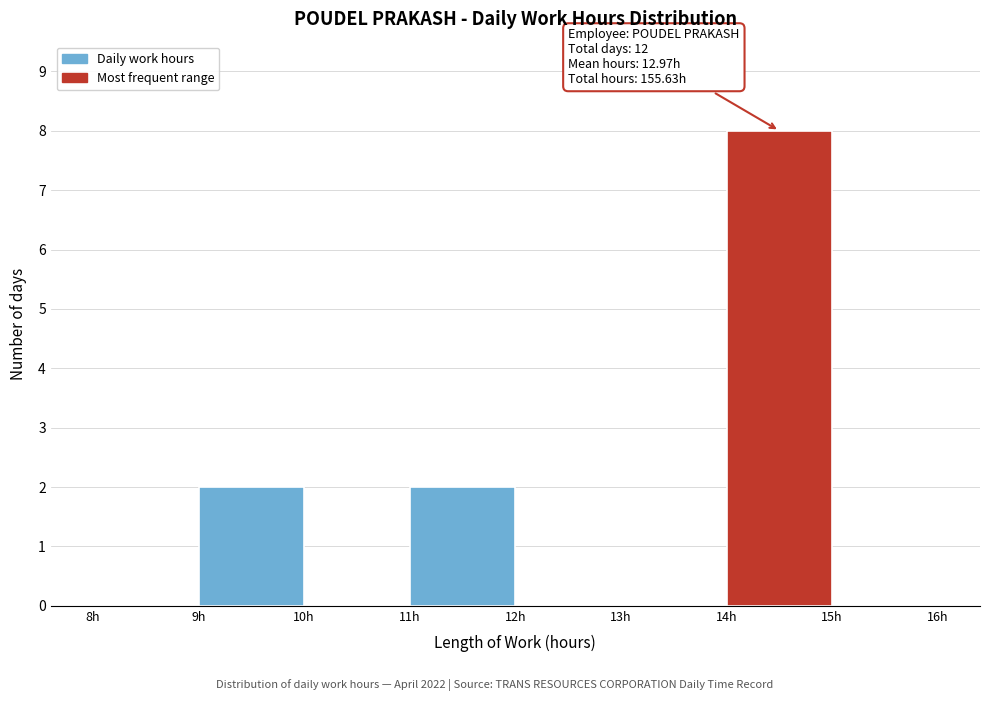

Over which range of the x-axis is the bar tallest?

14 to 15